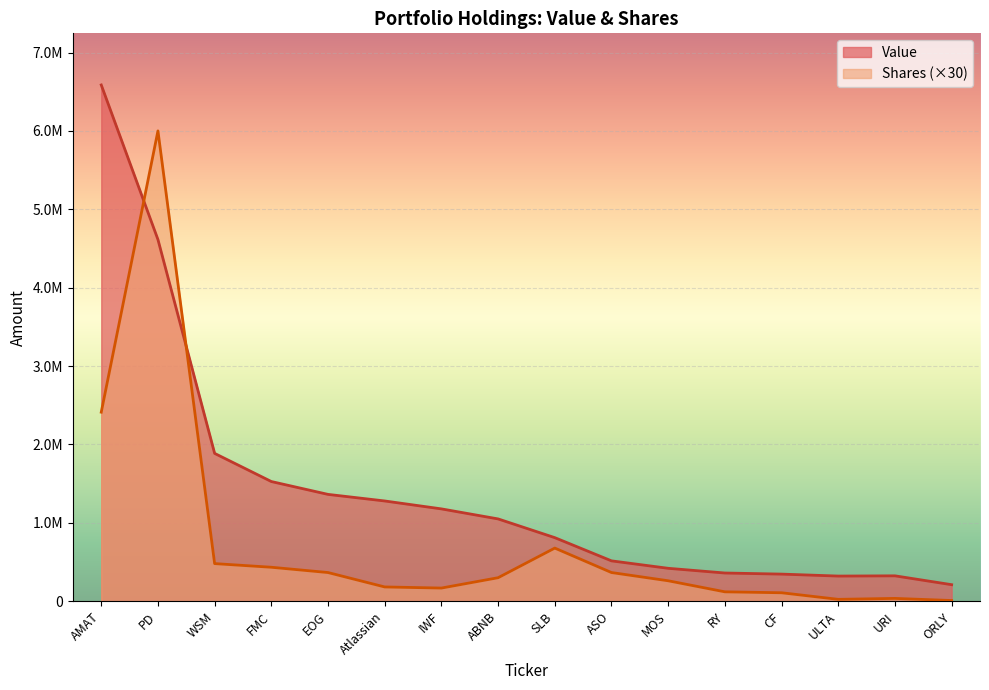

Read the Value value at AMAT.

6586000